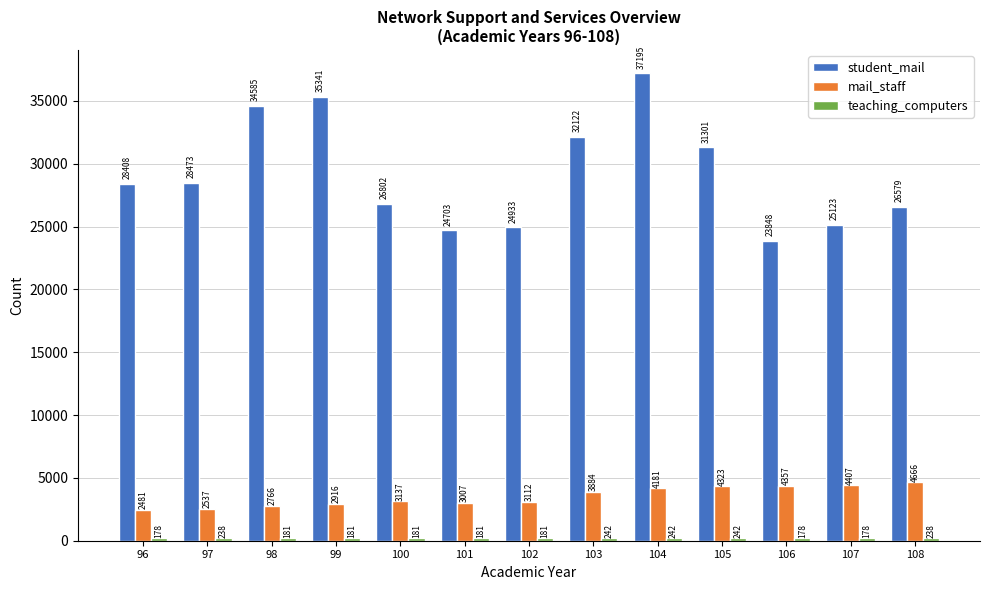

Which series has the largest range (max minus min)?

student_mail